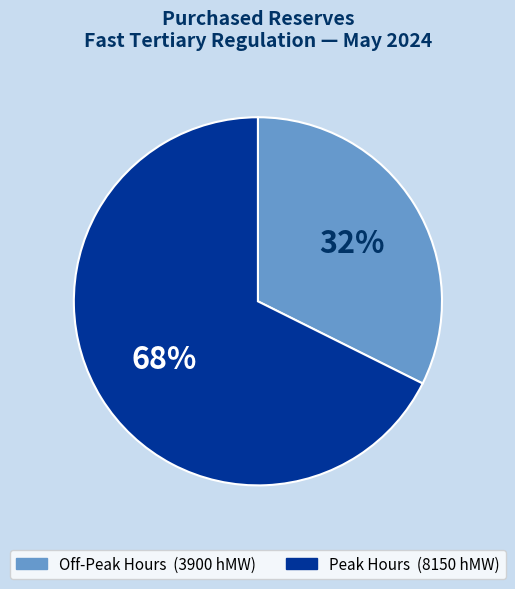

To the nearest percent, what is the average slice percentage?

50%